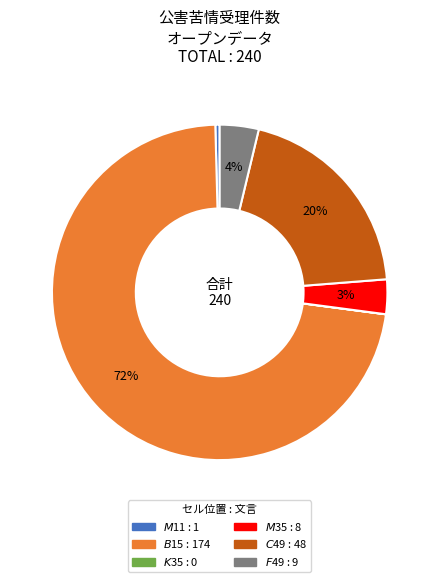

To the nearest percent, what is the average slice percentage?

17%